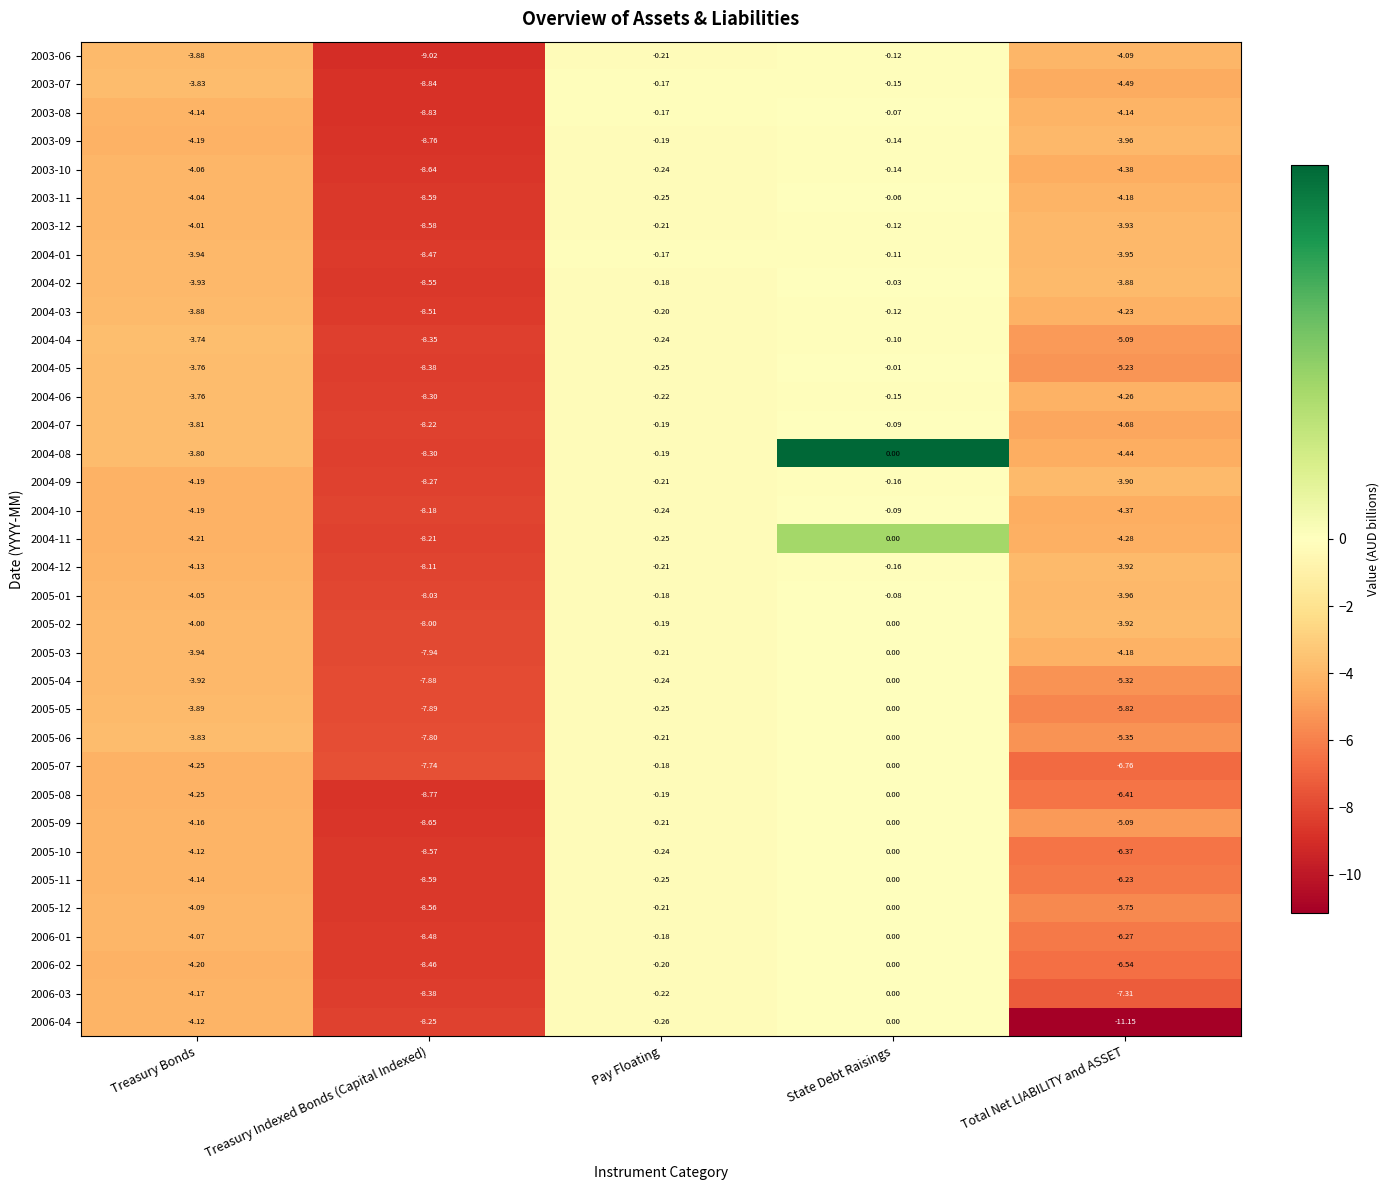

How many categories are shown in the chart?

5